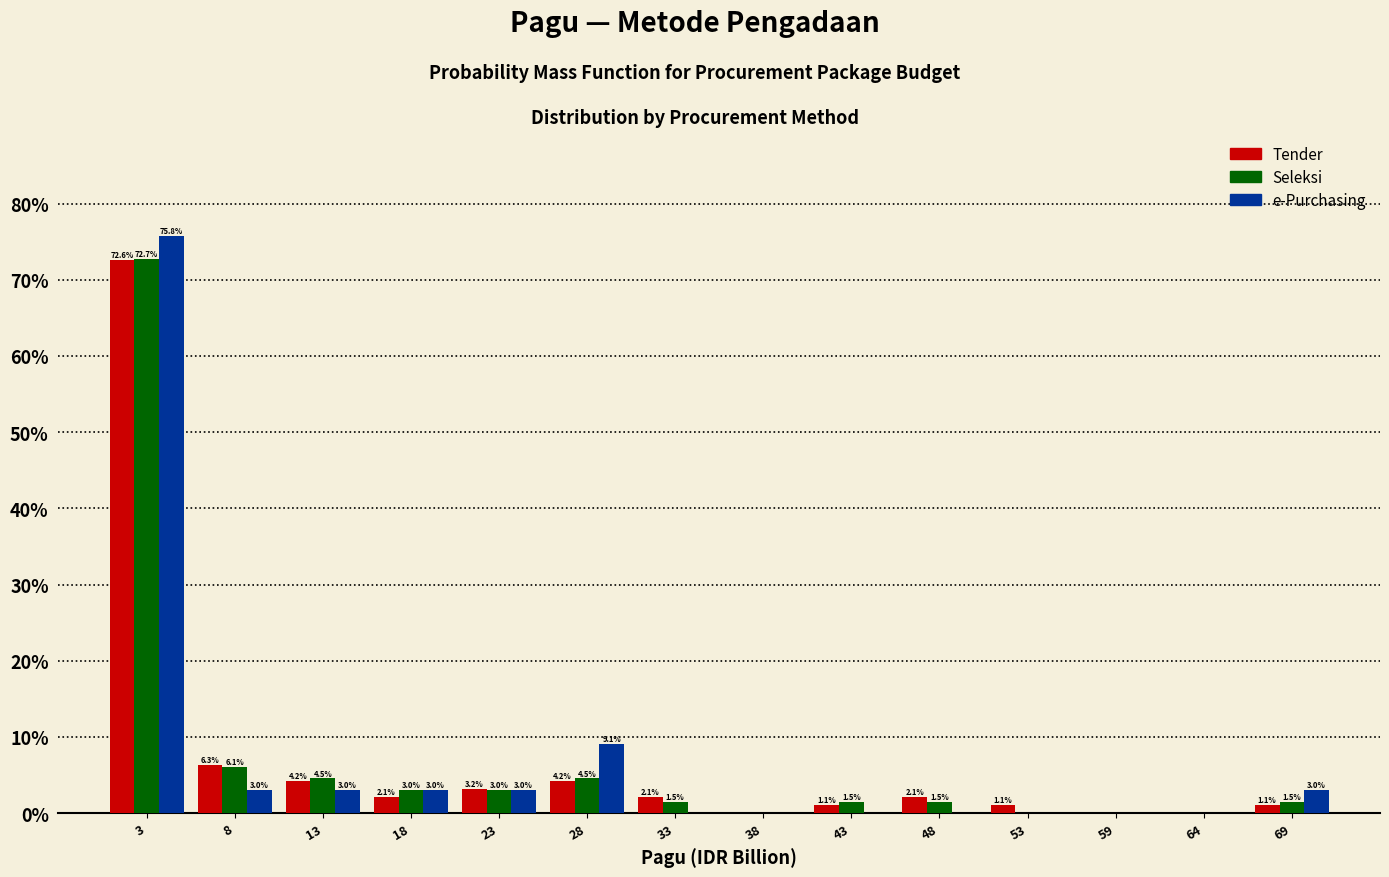

In the Tender series, which range on the x-axis has the tallest bar?

0 to 5